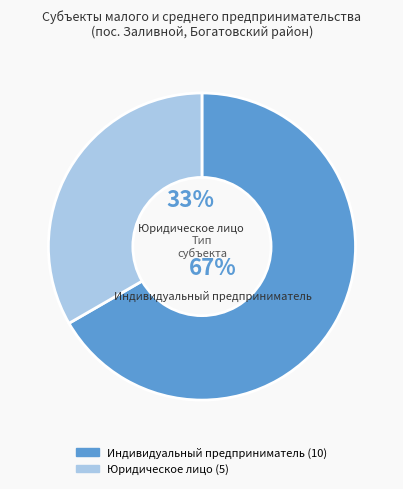

To the nearest percent, what is the combined percentage of Юридическое лицо and Индивидуальный предприниматель?

100%